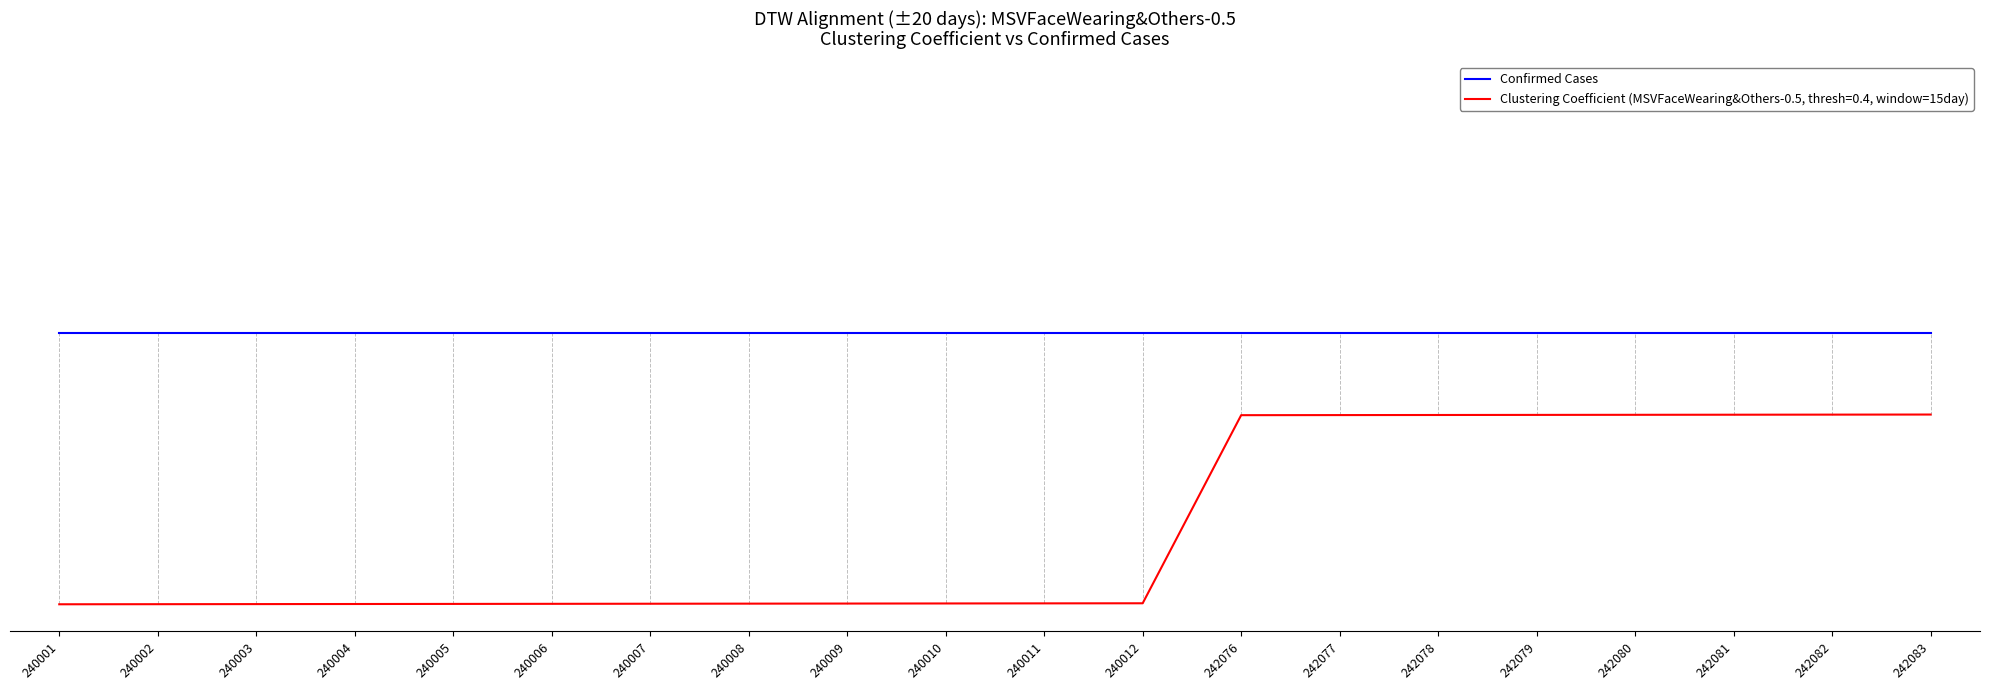

Is this an area chart (filled region under the line)?

No